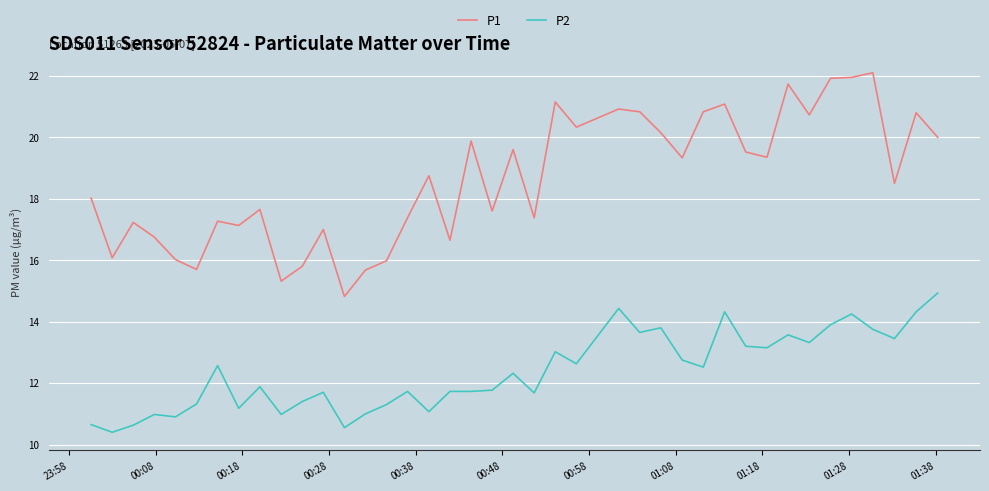

Which series has the largest total across all categories?

P1